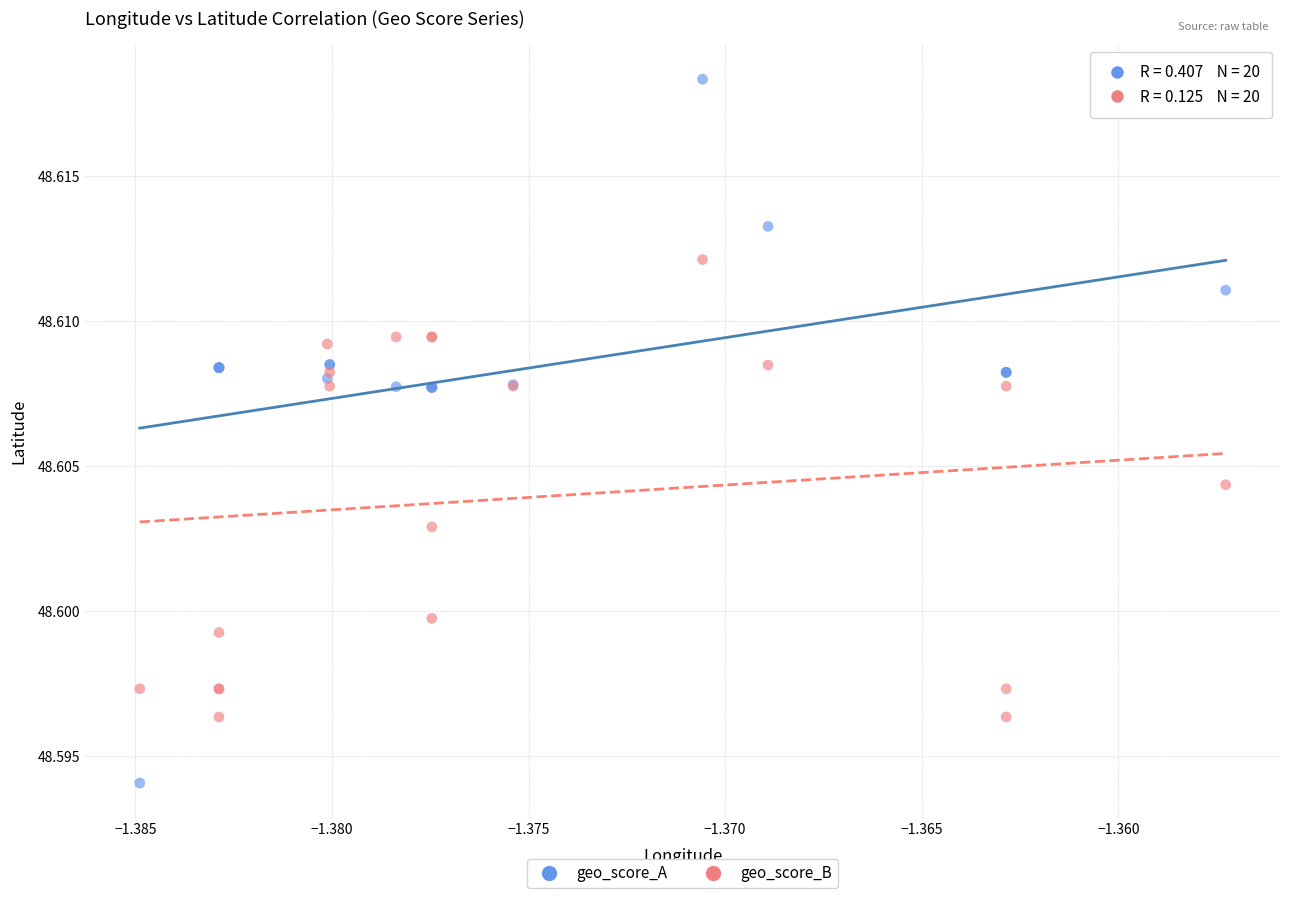

Which series has the widest spread of Y values?

geo_score_A